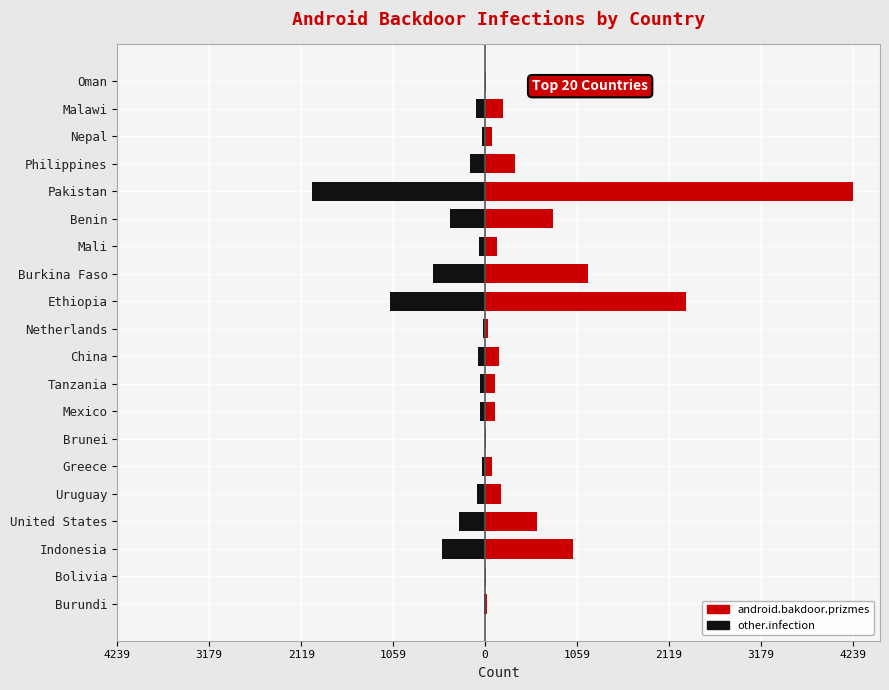

Count the number of categories in the chart.

20